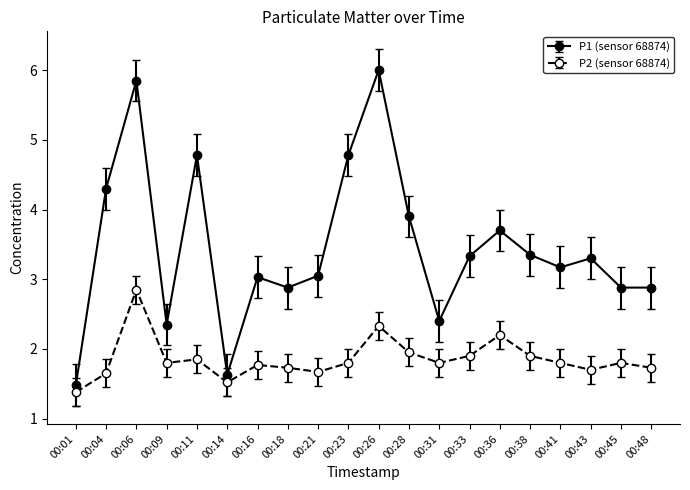

Is the value of P1 (sensor 68874) at 00:14 greater than the value of P2 (sensor 68874) at 00:23?

No